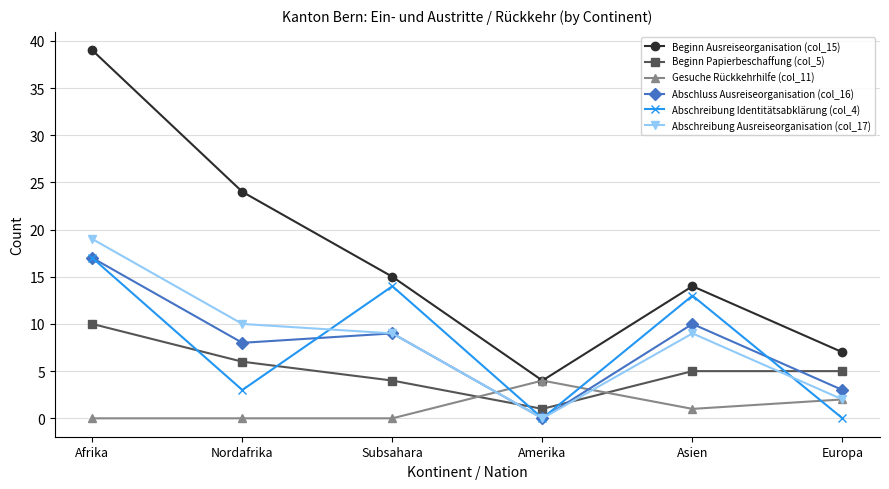

Reading right to left, list all the values displayed in this chart.

Beginn Ausreiseorganisation (col_15): 7	14	4	15	24	39
Beginn Papierbeschaffung (col_5): 5	5	1	4	6	10
Gesuche Rückkehrhilfe (col_11): 2	1	4	0	0	0
Abschluss Ausreiseorganisation (col_16): 3	10	0	9	8	17
Abschreibung Identitätsabklärung (col_4): 0	13	0	14	3	17
Abschreibung Ausreiseorganisation (col_17): 2	9	0	9	10	19